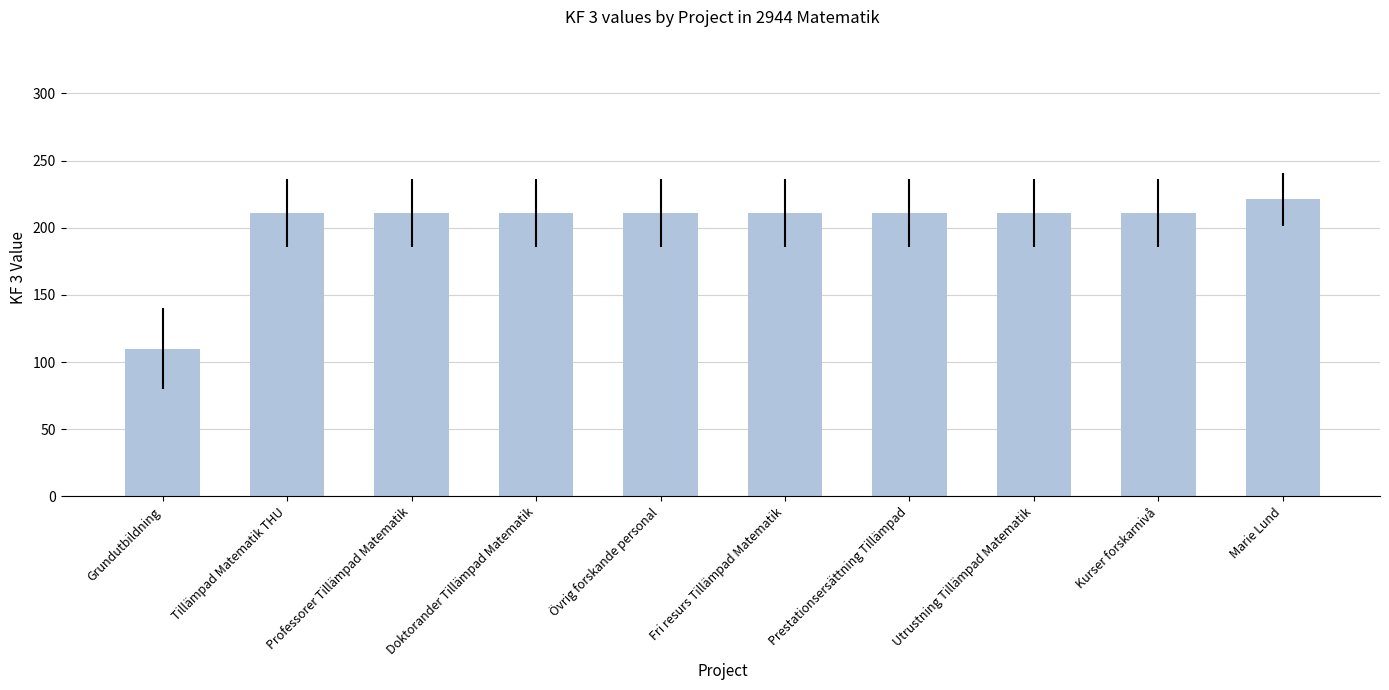

Which has a higher value, Grundutbildning or Professorer Tillämpad Matematik?

Professorer Tillämpad Matematik